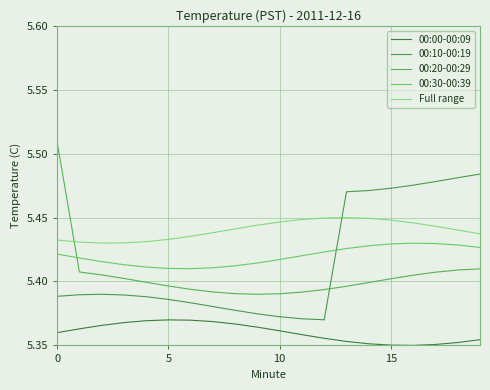

How many interior local valleys does the 00:20-00:29 series have?

1